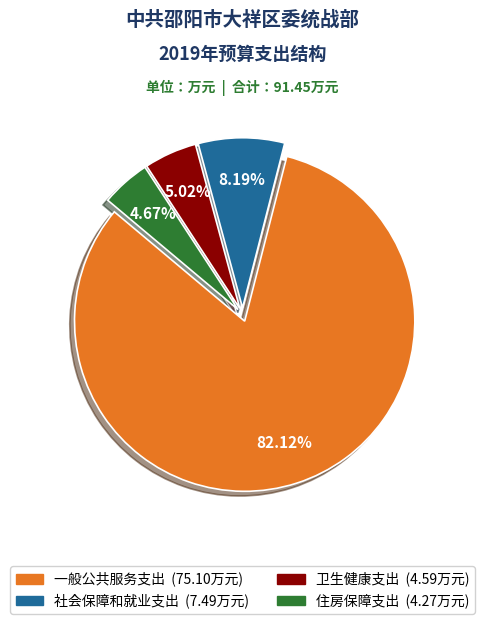

What is the majority slice?

一般公共服务支出